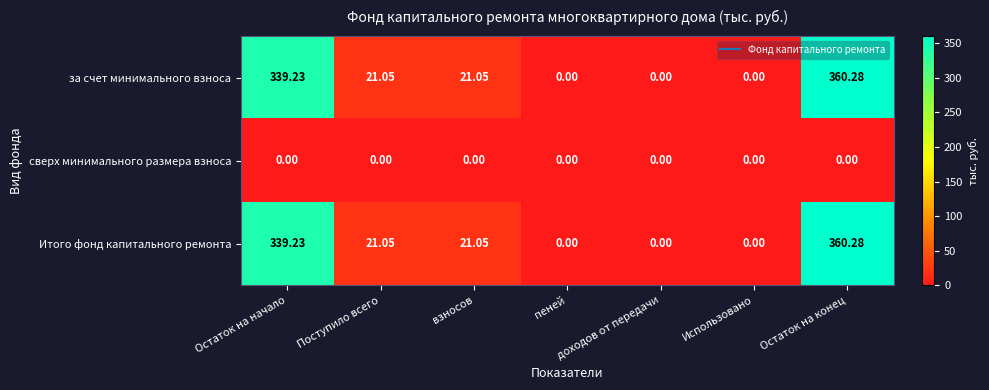

Where does the за счет минимального взноса series first go above 21?

Остаток на начало